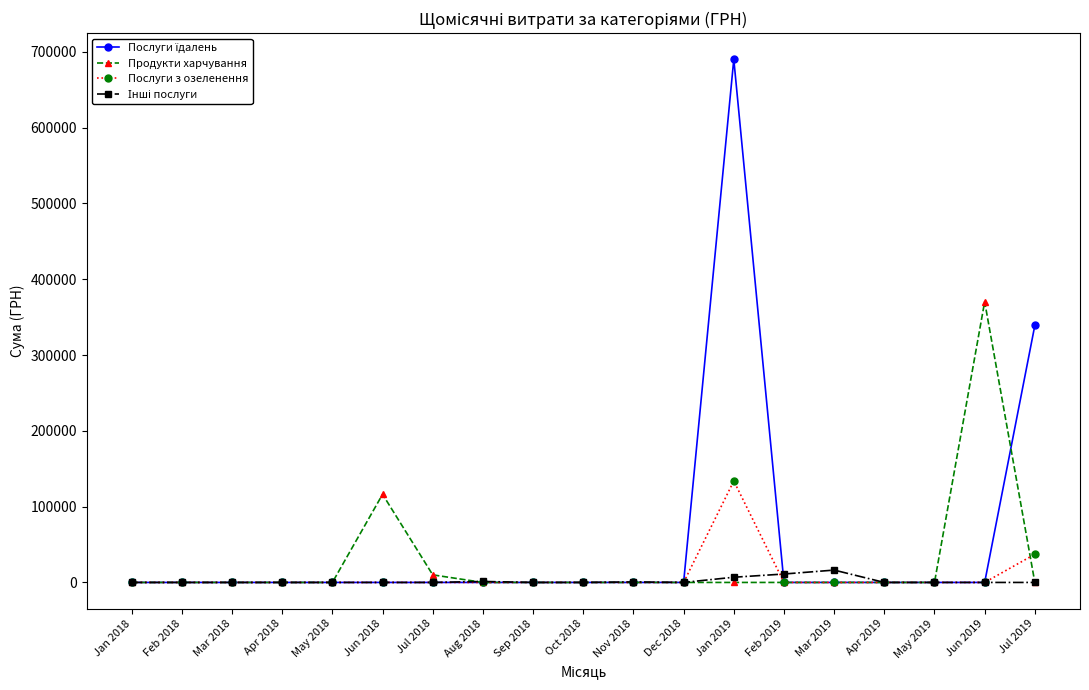

What is the label of the 3rd point from the left?

Mar 2018